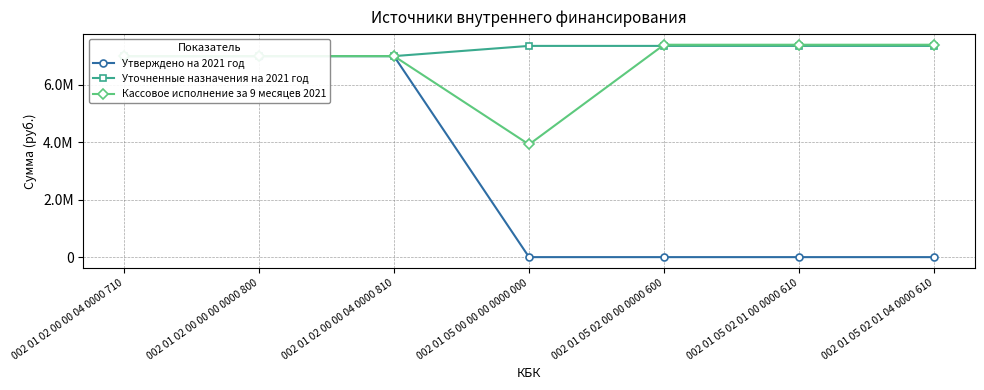

What is the sum of all Кассовое исполнение за 9 месяцев 2021 values?

47111645.0